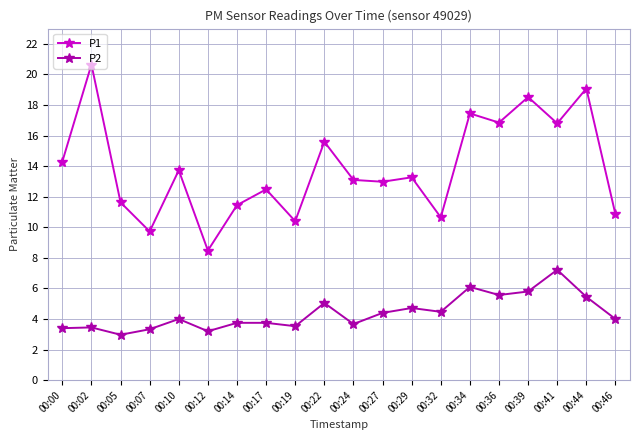

True or false: P2 and P1 intersect in this chart.

False